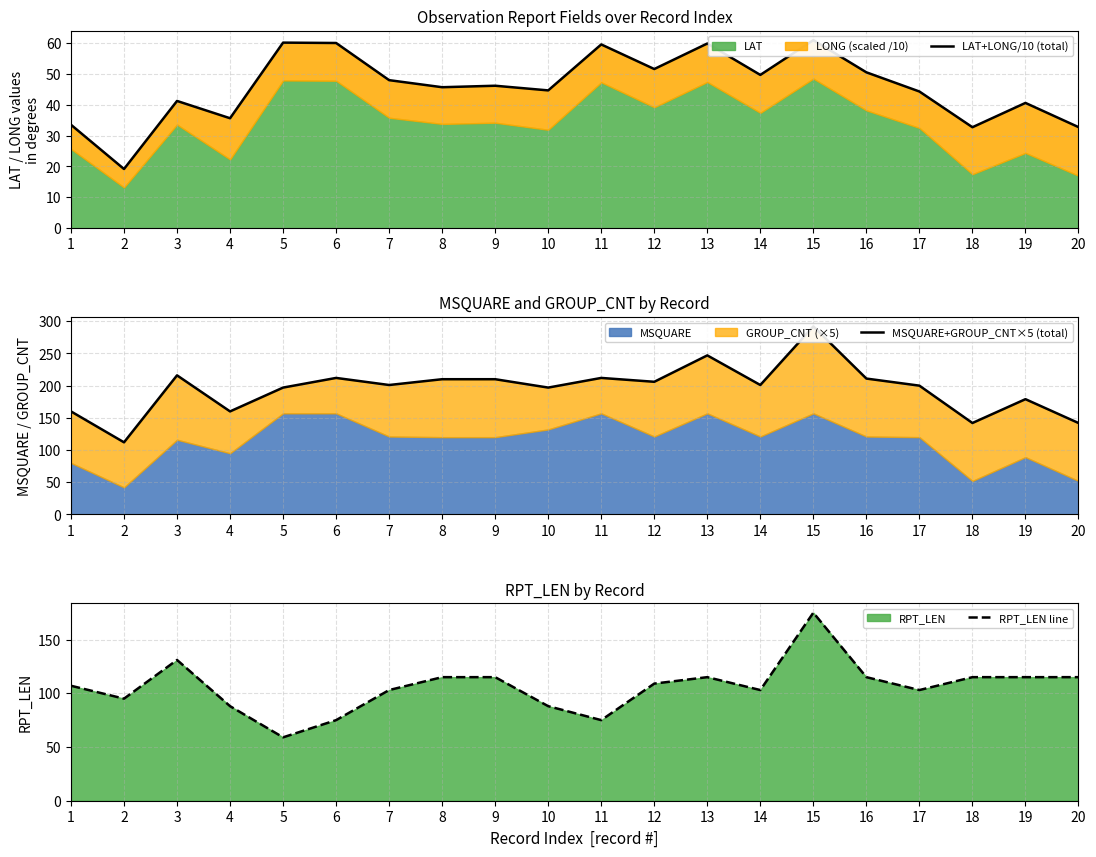

At how many categories does at least one series exceed 108?

20